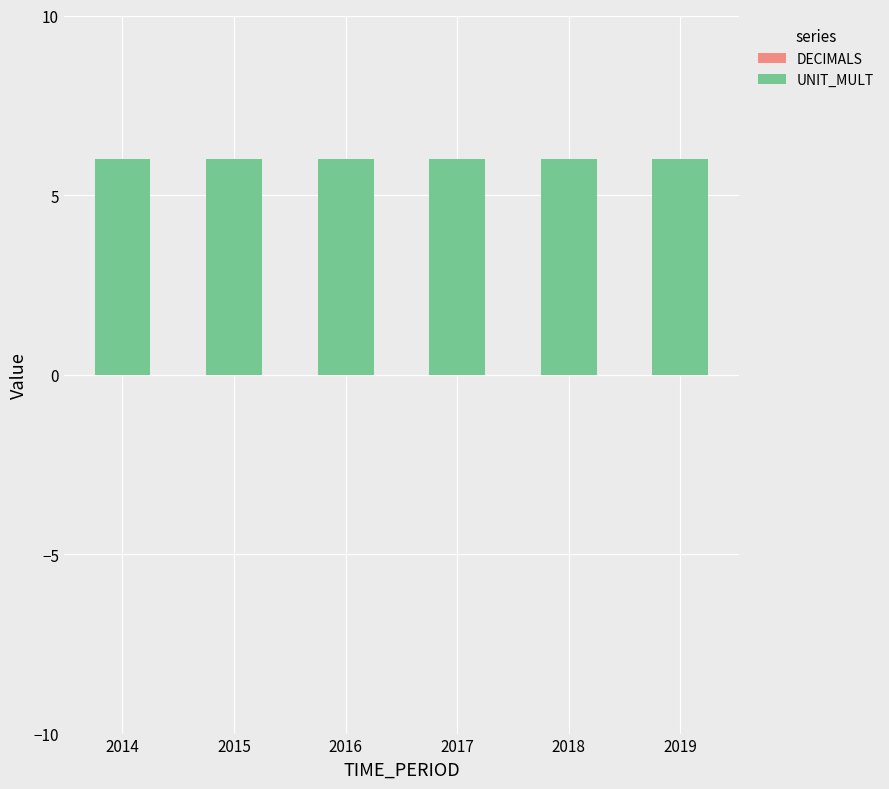

Between 2017 and 2018, which is larger?

2017